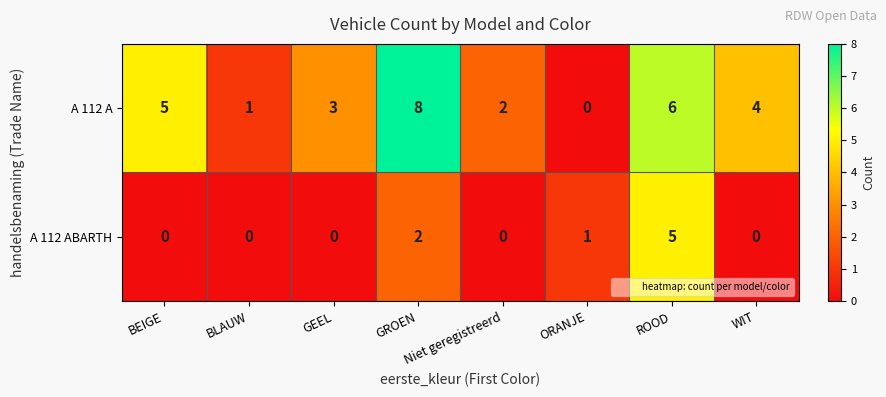

Between BLAUW and WIT, which series saw the biggest shift?

A 112 A